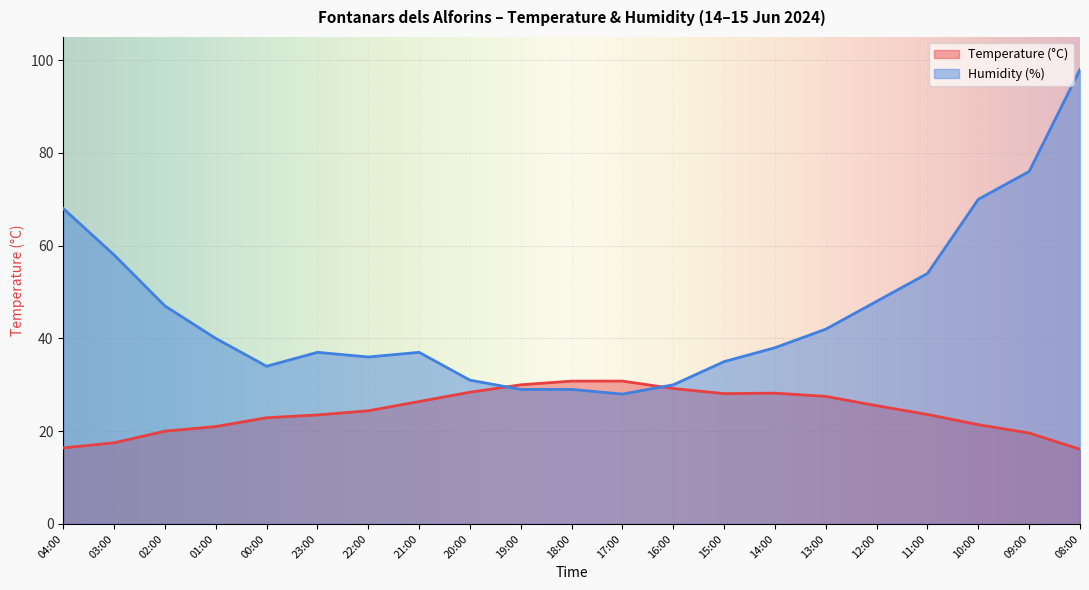

Which category has the highest value across all series?

08:00